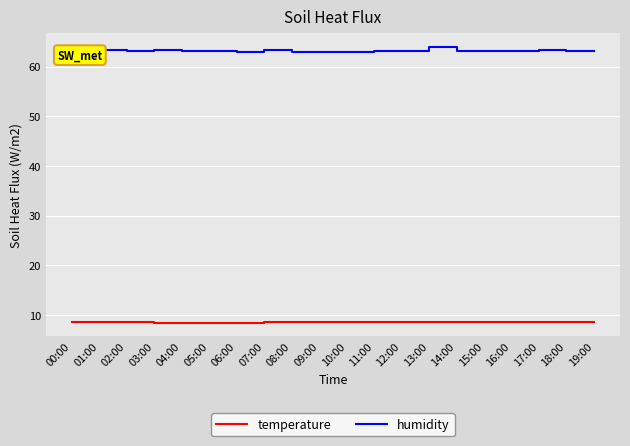

What position from the left is 19:00?

20